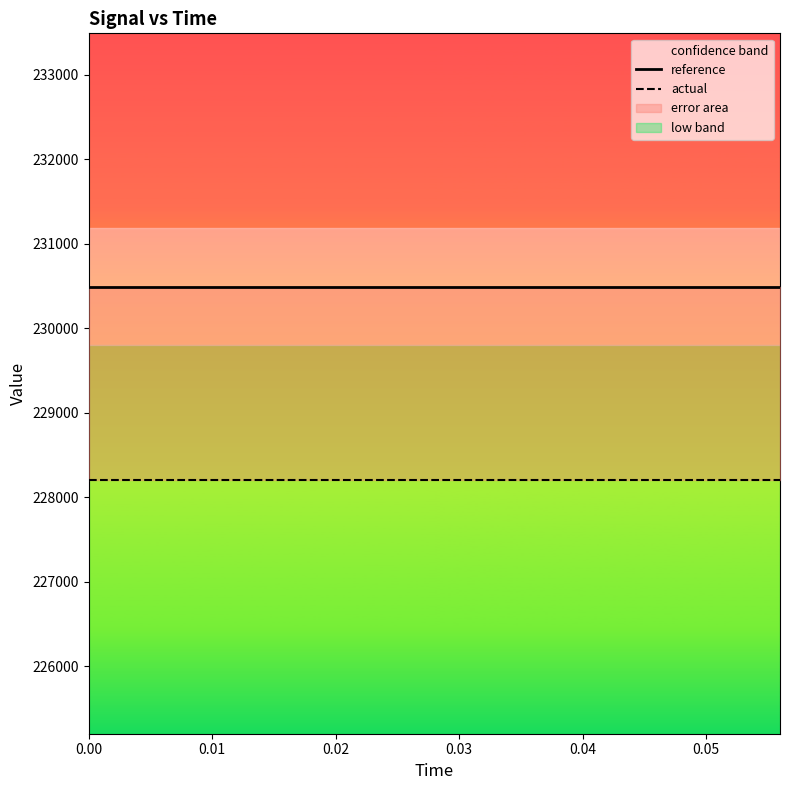

Does the chart have visible grid lines?

No